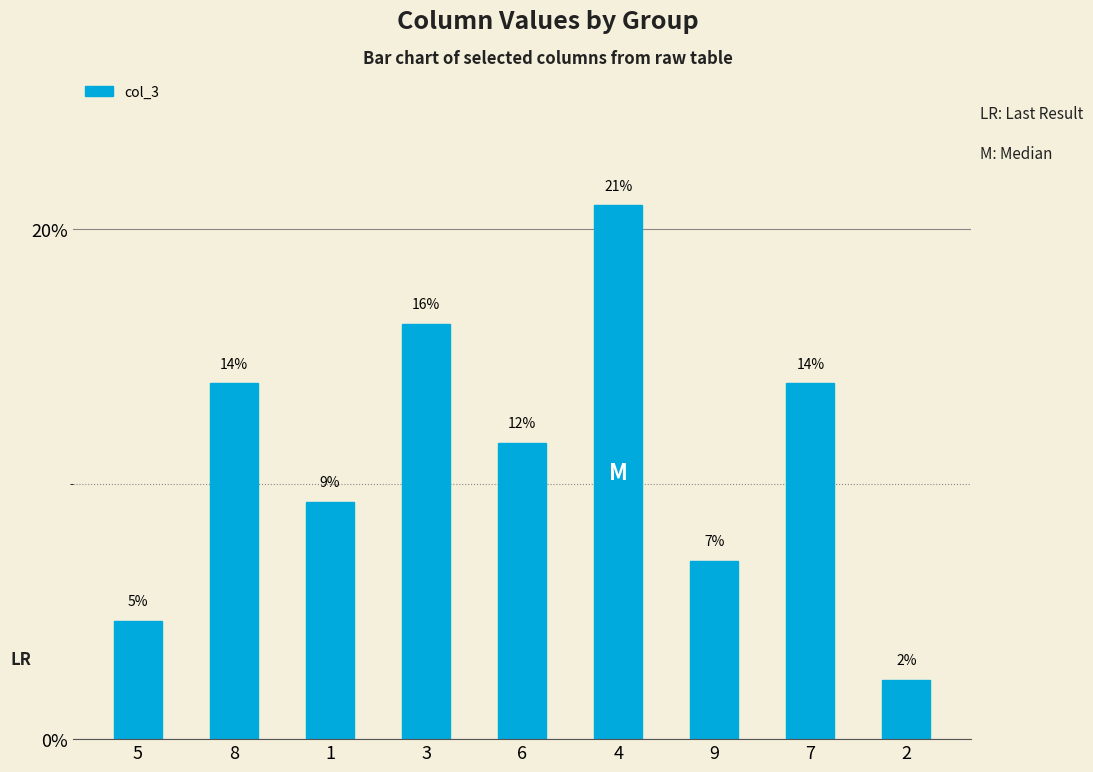

What position from the right is 6?

5